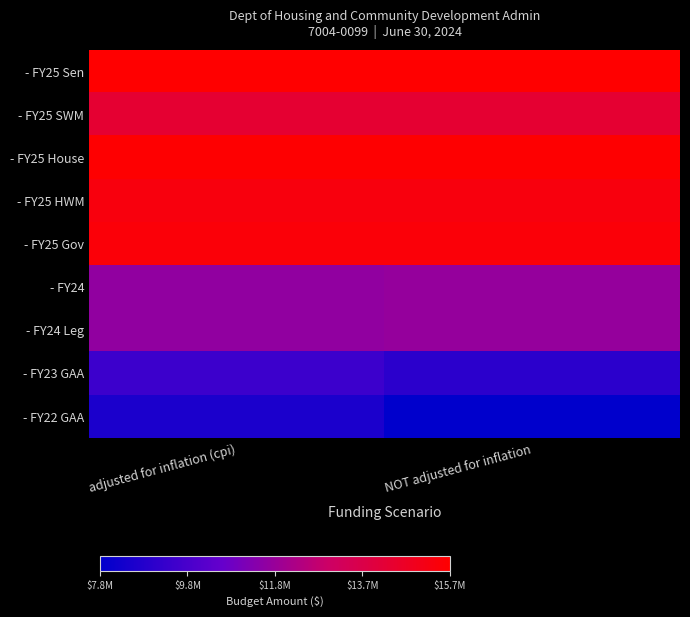

Reading left to right, extract all data points from this chart.

- FY25 Sen: adjusted for inflation (cpi)=15731798	NOT adjusted for inflation=15731798
- FY25 SWM: adjusted for inflation (cpi)=14356798	NOT adjusted for inflation=14356798
- FY25 House: adjusted for inflation (cpi)=15681798	NOT adjusted for inflation=15681798
- FY25 HWM: adjusted for inflation (cpi)=15356798	NOT adjusted for inflation=15356798
- FY25 Gov: adjusted for inflation (cpi)=15511917	NOT adjusted for inflation=15511917
- FY24: adjusted for inflation (cpi)=11580629	NOT adjusted for inflation=11683005
- FY24 Leg: adjusted for inflation (cpi)=11580629	NOT adjusted for inflation=11683005
- FY23 GAA: adjusted for inflation (cpi)=9438435	NOT adjusted for inflation=8961761
- FY22 GAA: adjusted for inflation (cpi)=8526577	NOT adjusted for inflation=7771502